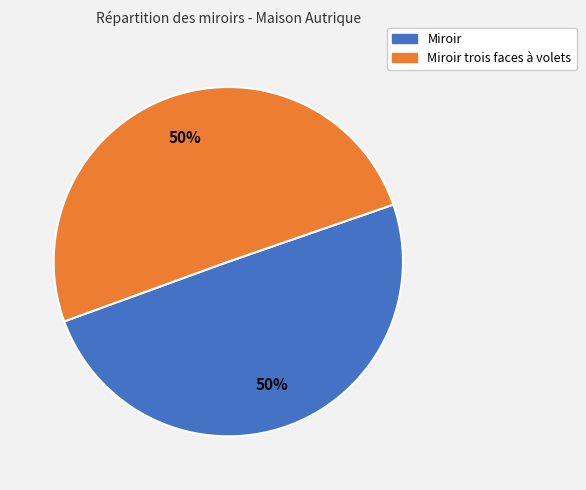

To the nearest percent, what is the average slice percentage?

50%